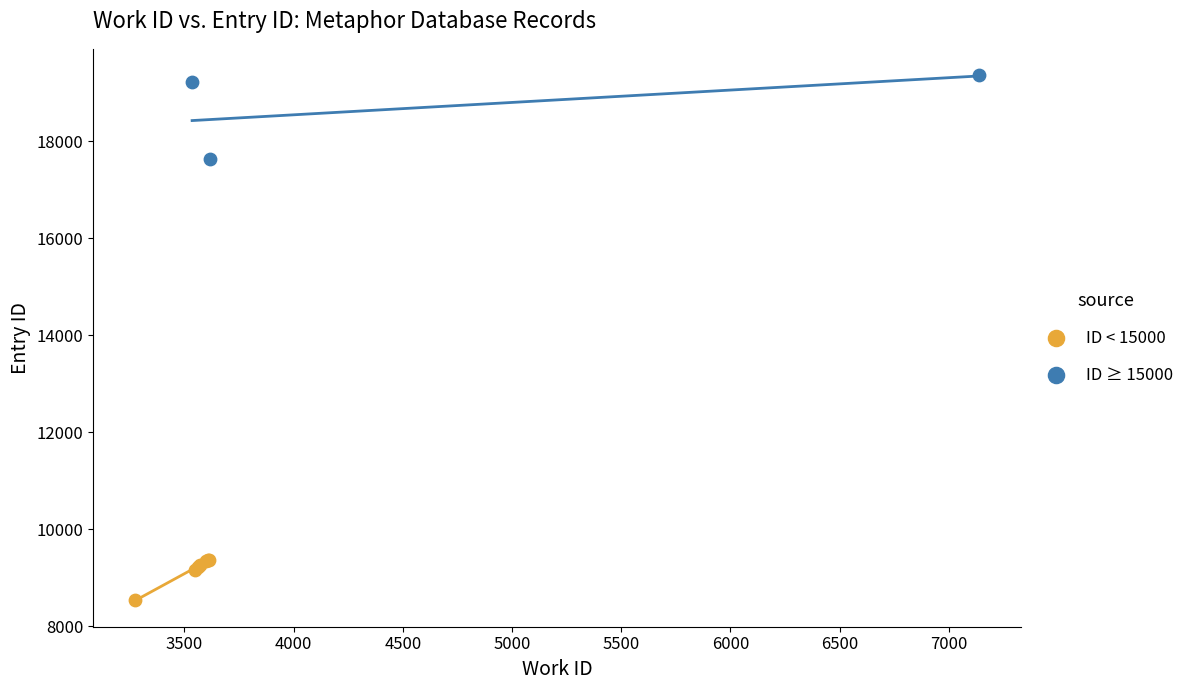

Which series reaches the maximum Y coordinate?

ID ≥ 15000